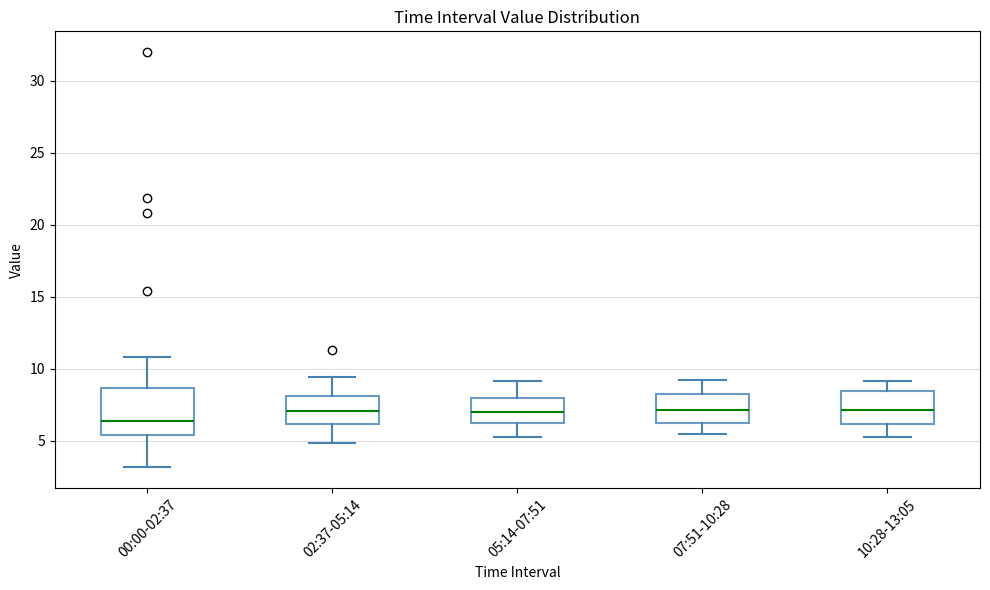

Comparing the boxes themselves (not the whiskers), which one is the tallest?

00:00-02:37